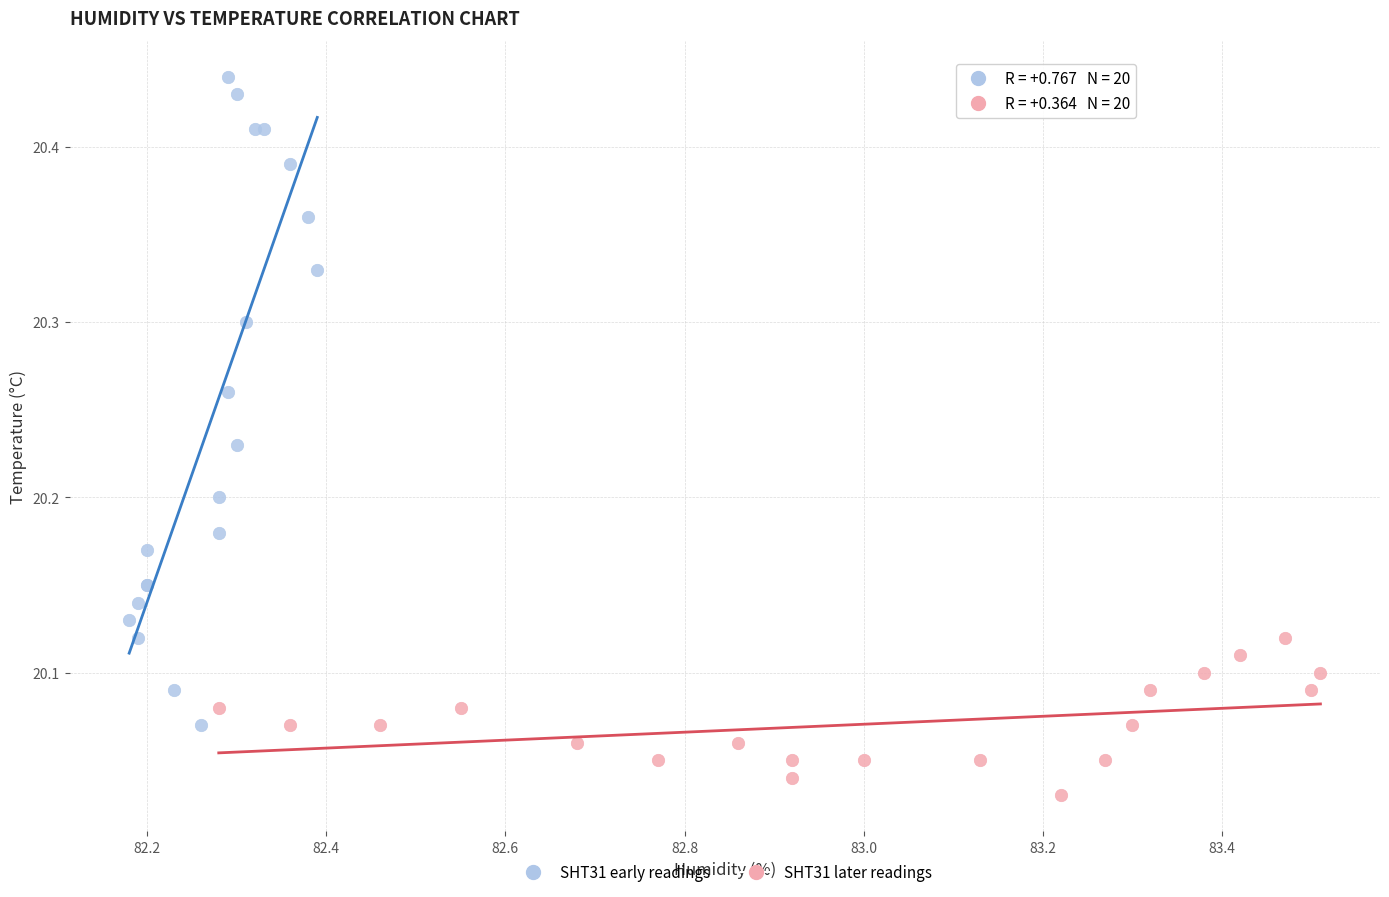

What are all the series names shown in the legend?

SHT31 early readings, SHT31 later readings